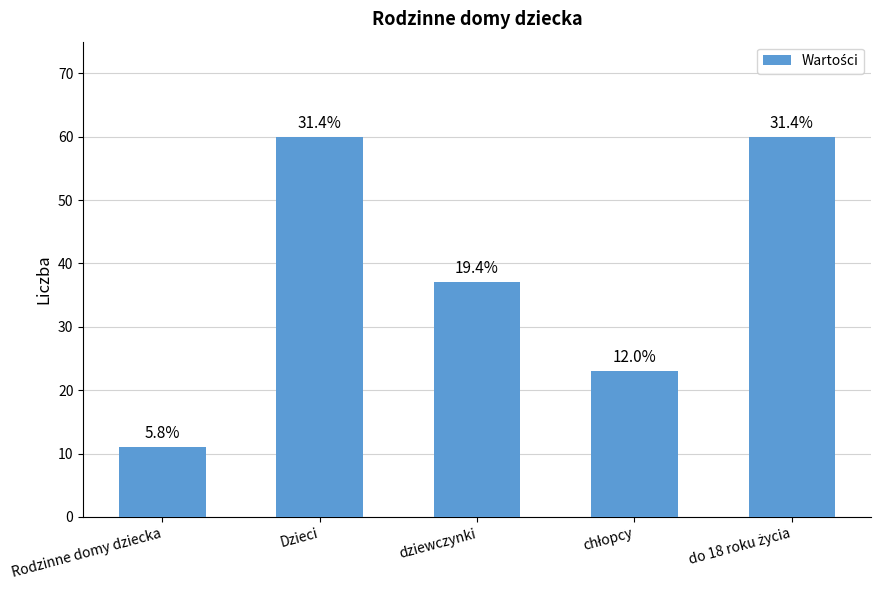

Rank the categories by value from highest to lowest.

Dzieci, do 18 roku życia, dziewczynki, chłopcy, Rodzinne domy dziecka